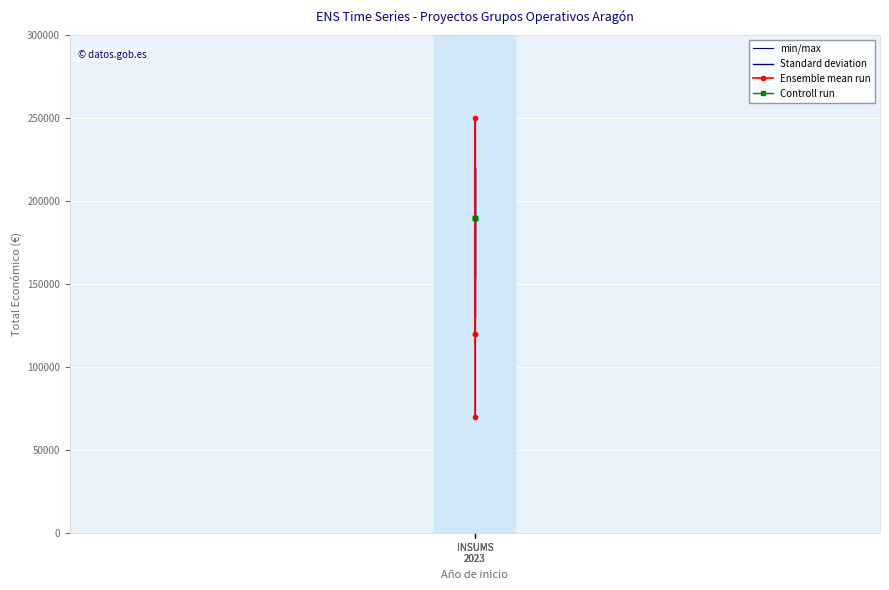

True or false: min/max has more than 2 points higher than both neighbors.

False